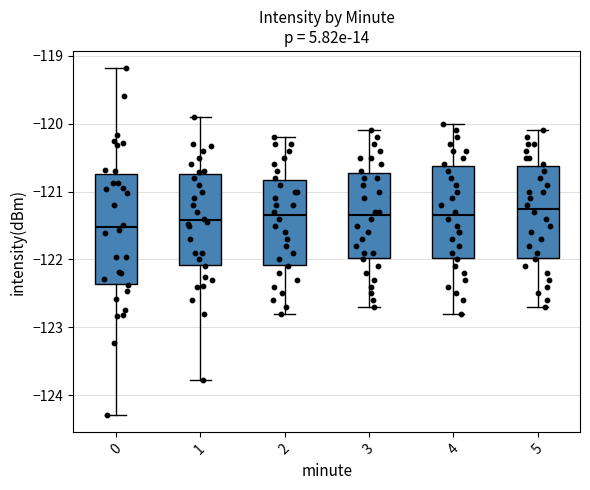

Reading left to right, transcribe this box plot: for each box, give where its median line is, the range the box spans, and where its two whiskers end, as read against the y-axis. The values are not printed on the chart, so give them approximately, as read against the axis.

0: median -121.5, box -122.4 to -120.7, whiskers -124.3 to -119.2
1: median -121.4, box -122.1 to -120.7, whiskers -123.8 to -119.9
2: median -121.3, box -122.1 to -120.8, whiskers -122.8 to -120.2
3: median -121.3, box -122.0 to -120.7, whiskers -122.7 to -120.1
4: median -121.3, box -122.0 to -120.6, whiskers -122.8 to -120.0
5: median -121.2, box -122.0 to -120.6, whiskers -122.7 to -120.1